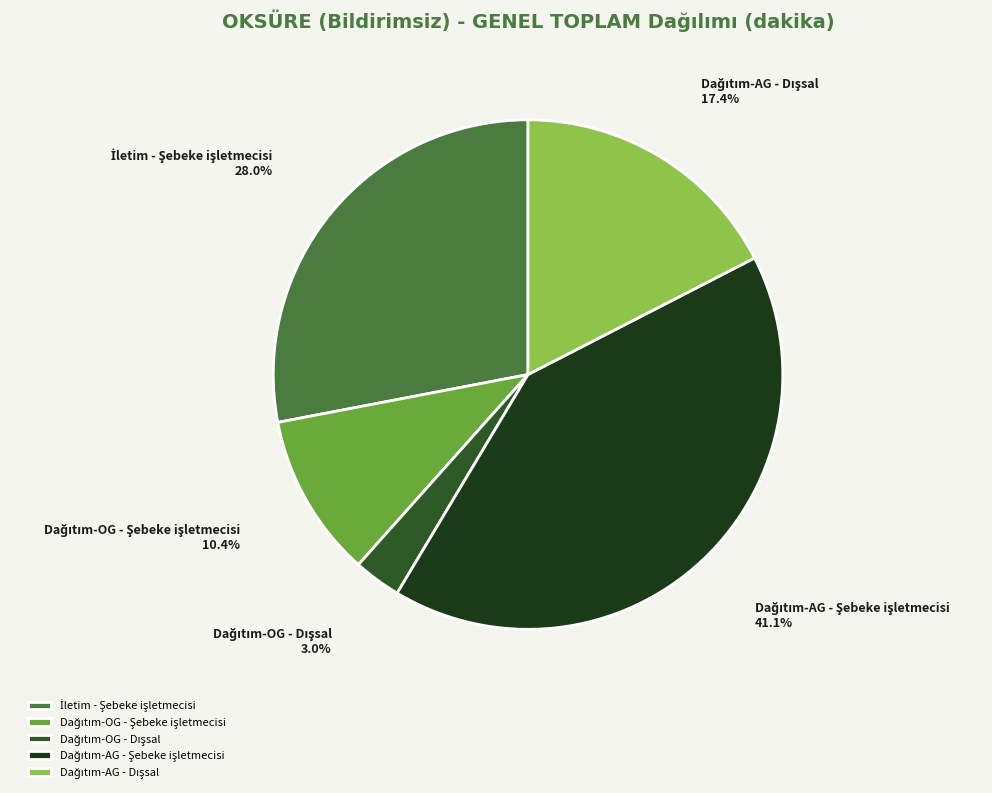

Does any single category account for the majority?

No